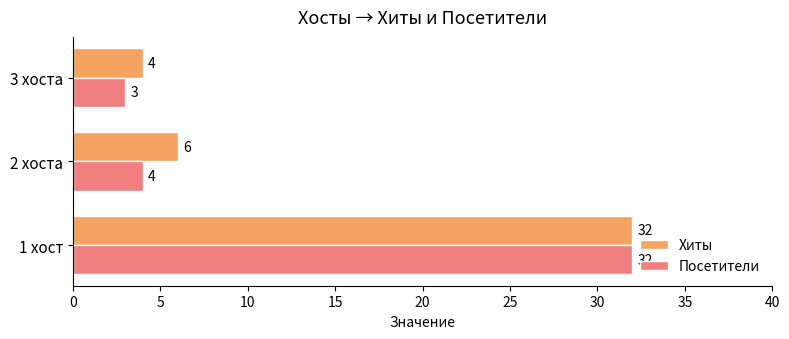

How many distinct data groups are displayed?

2